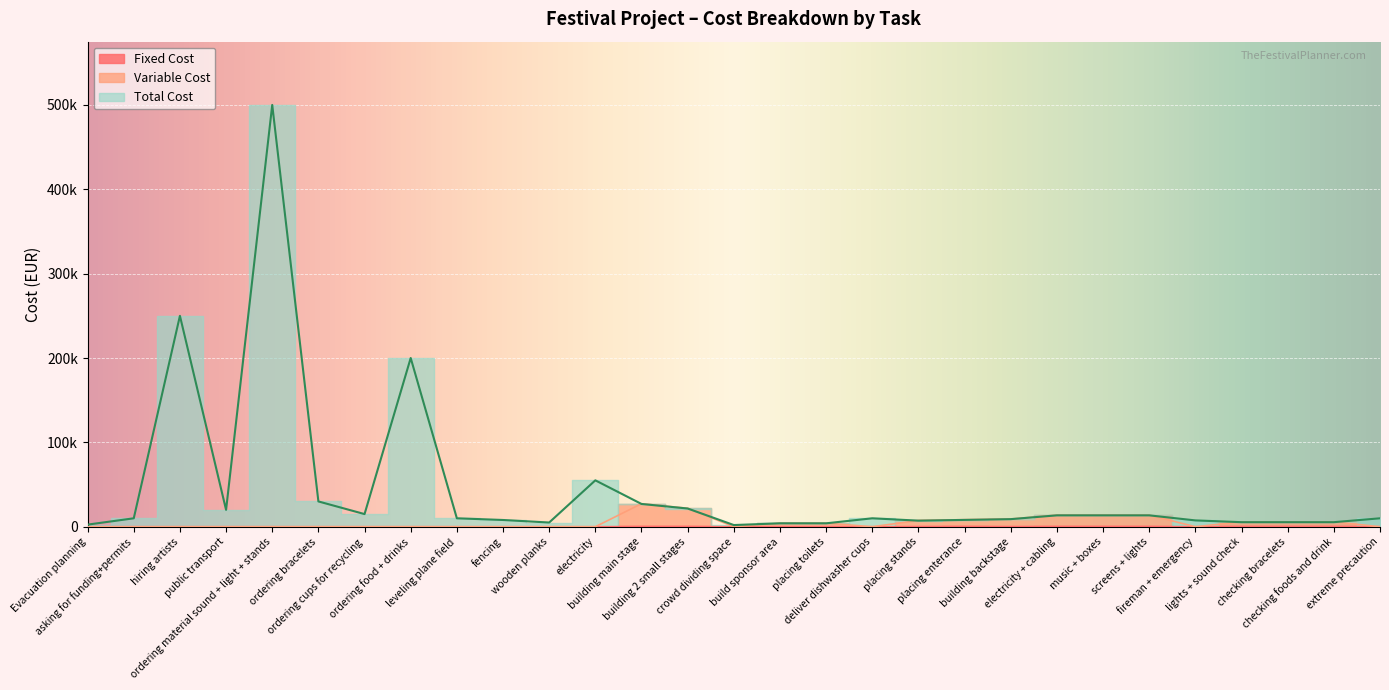

Where is Fixed Cost nearest to the value 150?

build sponsor area